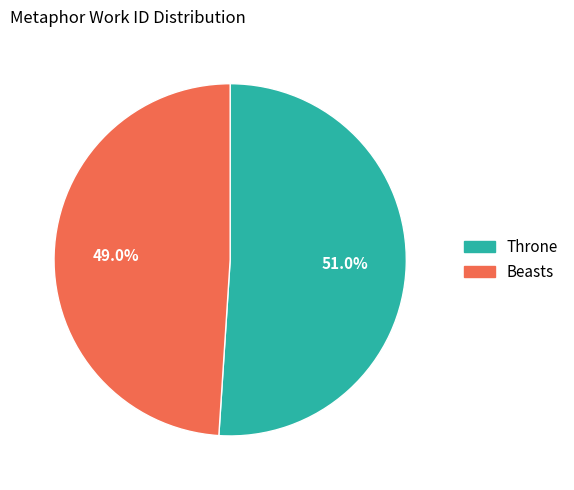

How much of the chart is everything except Beasts?

51.0%